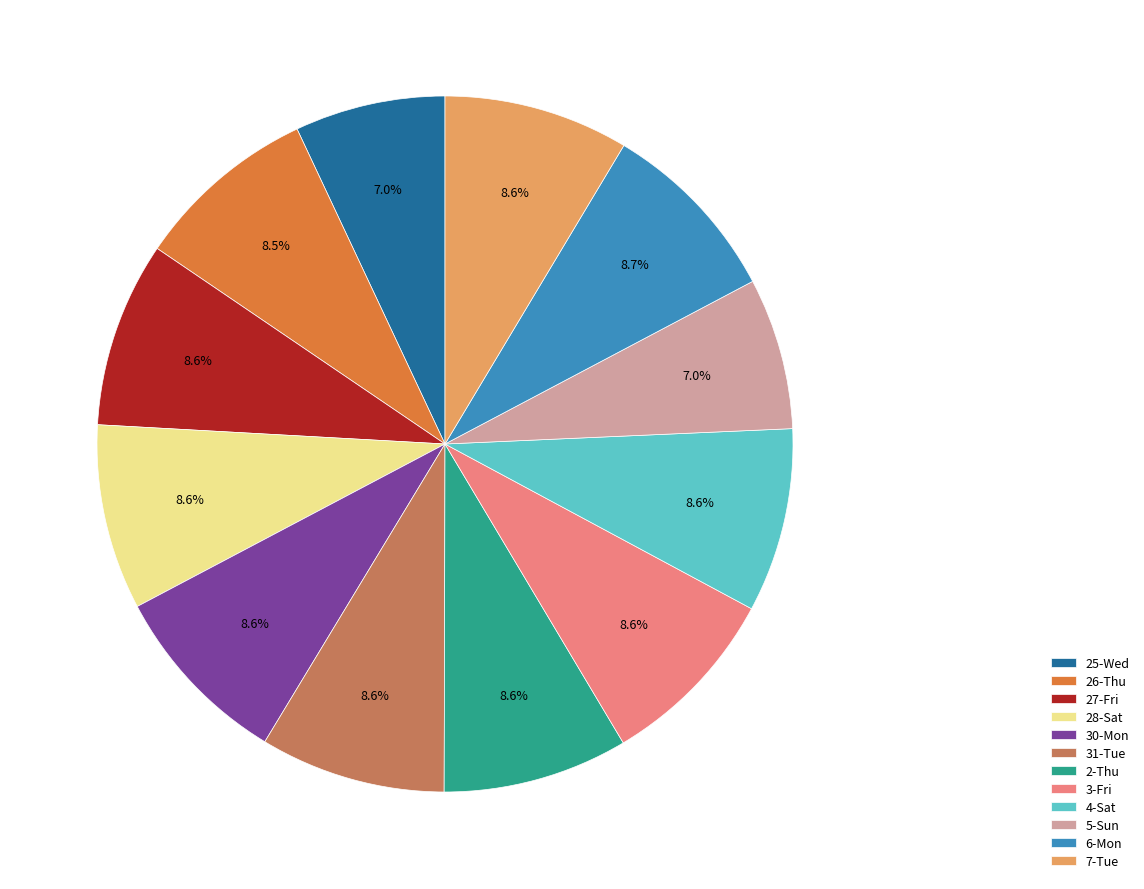

Is it true that 25-Wed is 17% of the pie?

False